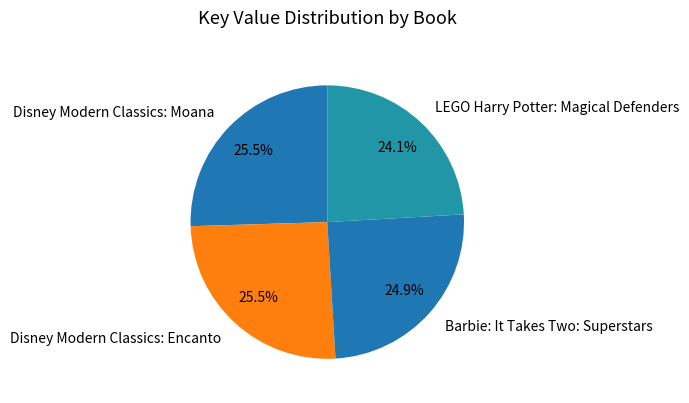

What percentage is the LEGO Harry Potter: Magical Defenders slice, to the nearest percent?

24%